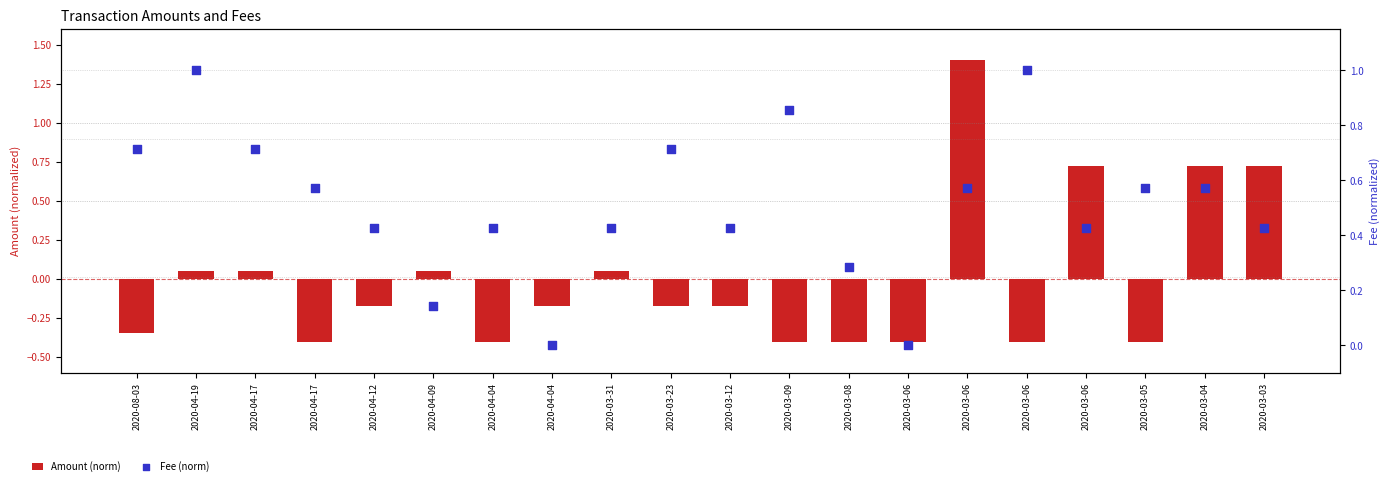

What are all the series names shown in the legend?

Amount (norm), Fee (norm)